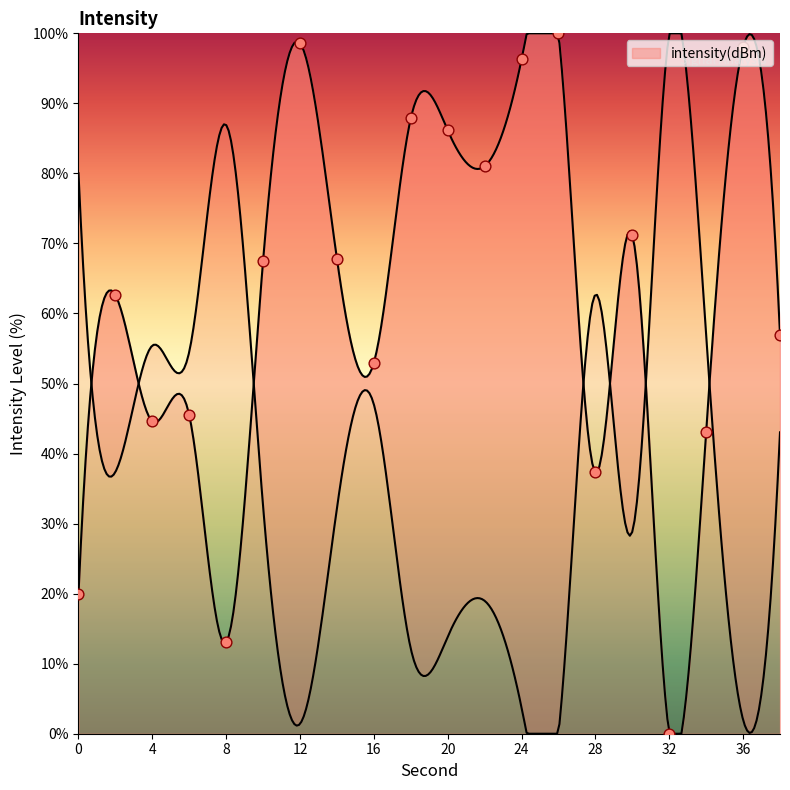

What is the change in value from 2 to 38?

-5.7